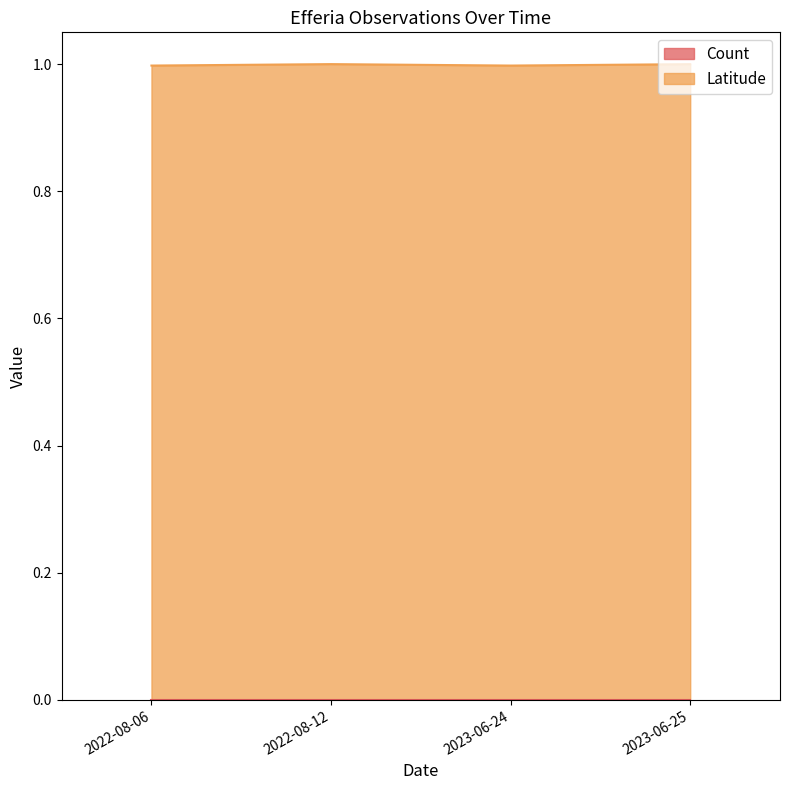

What is the greatest value displayed?

1.0